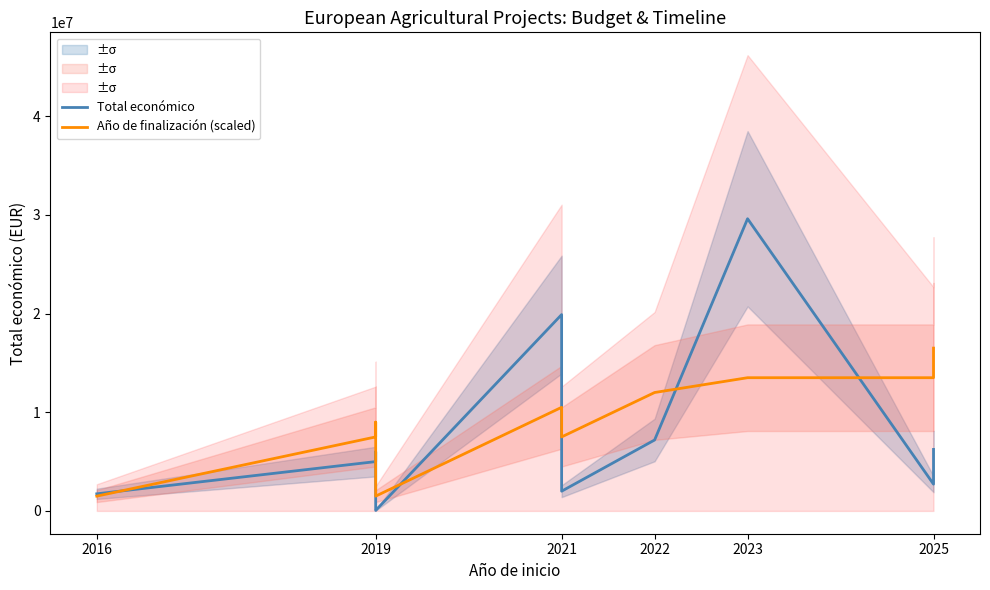

How many lines are shown in the chart?

2